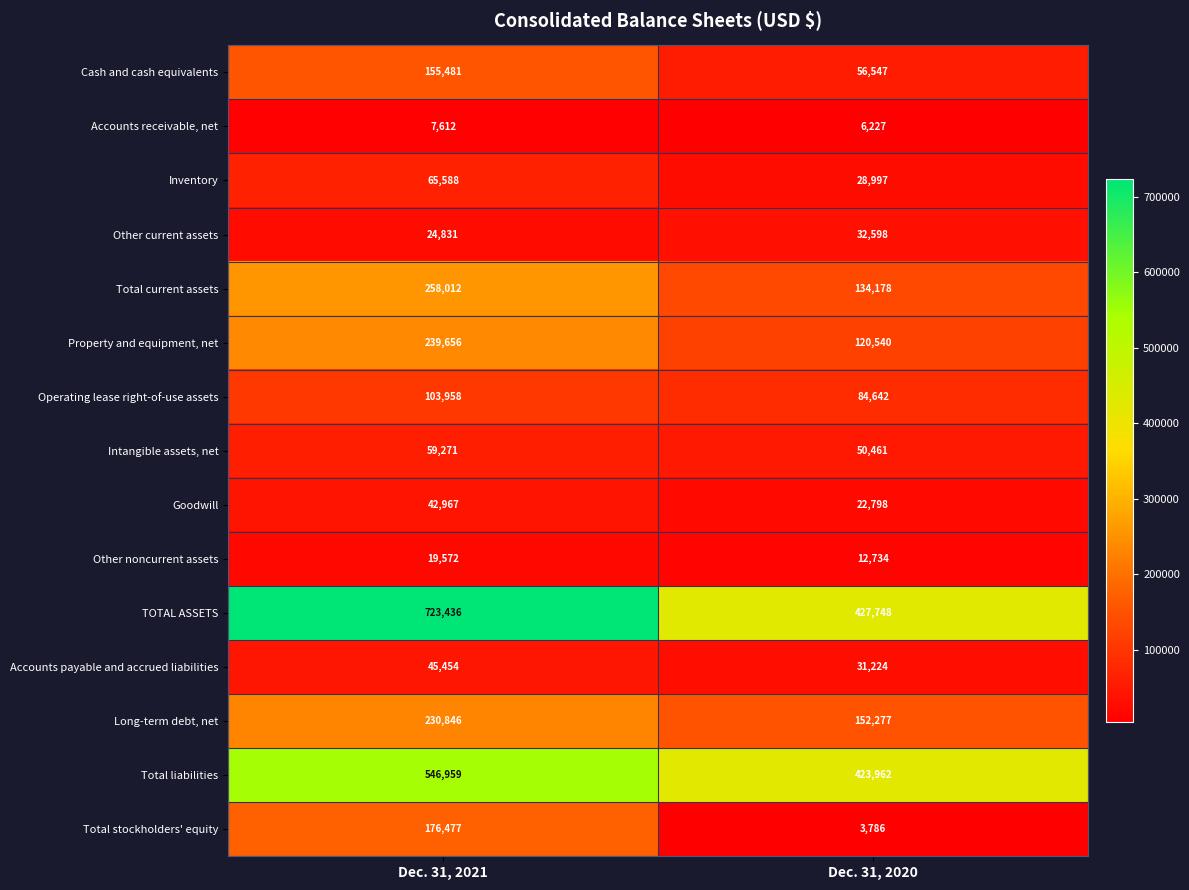

Read the Inventory value at Dec. 31, 2020.

28997